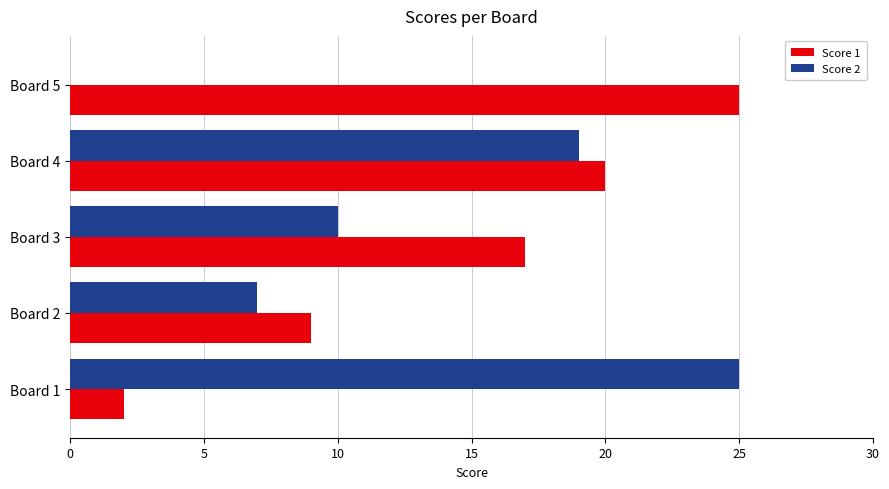

What is the greatest value displayed?

25